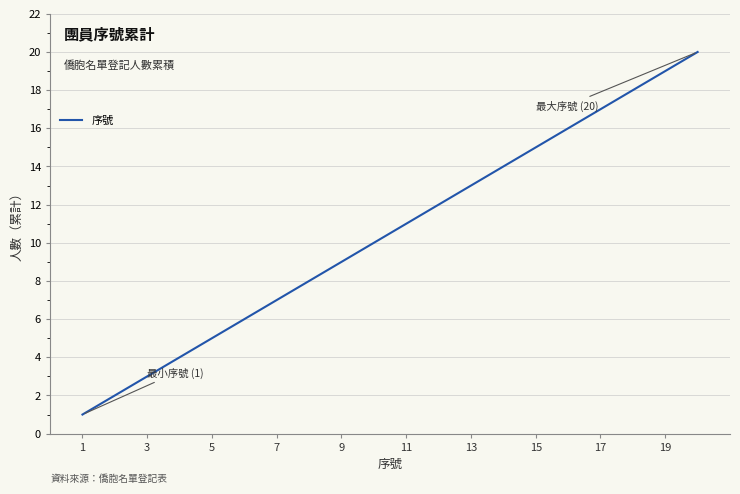

What is the difference between the maximum and minimum values?

19